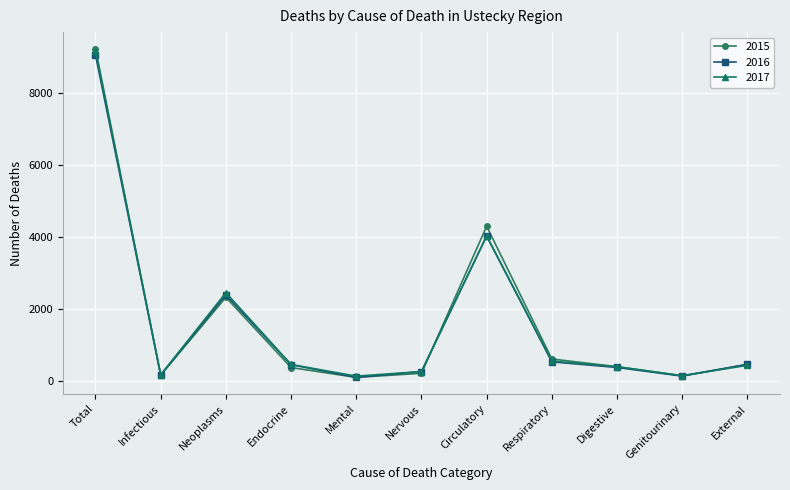

After their last crossing, which series has the higher values: 2016 or 2017?

2016